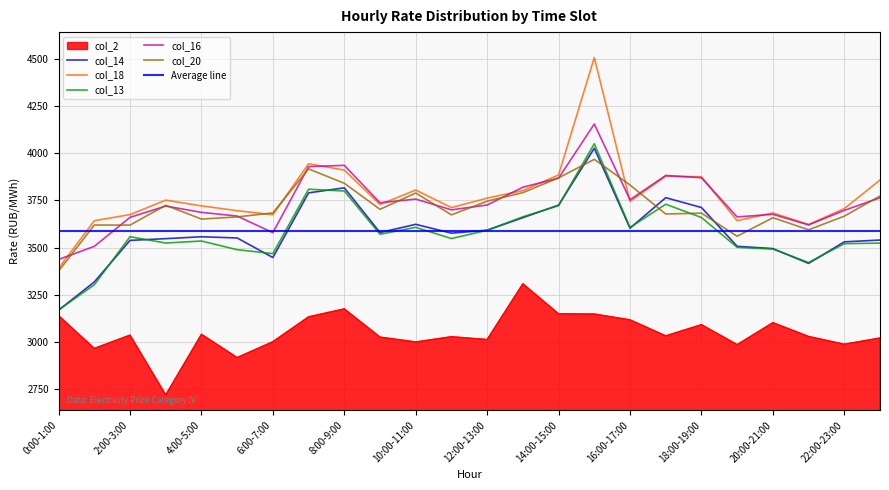

Does the chart display data point markers on the line(s)?

No